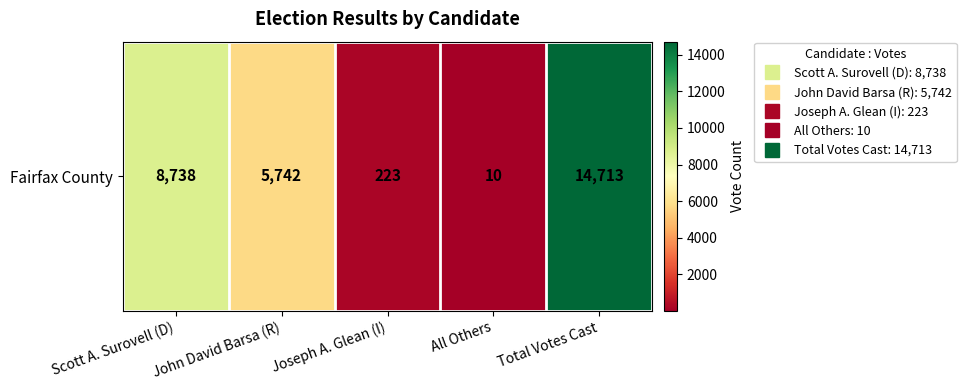

Approximately how many times larger is the value at Total Votes Cast compared to John David Barsa (R)?

2.6